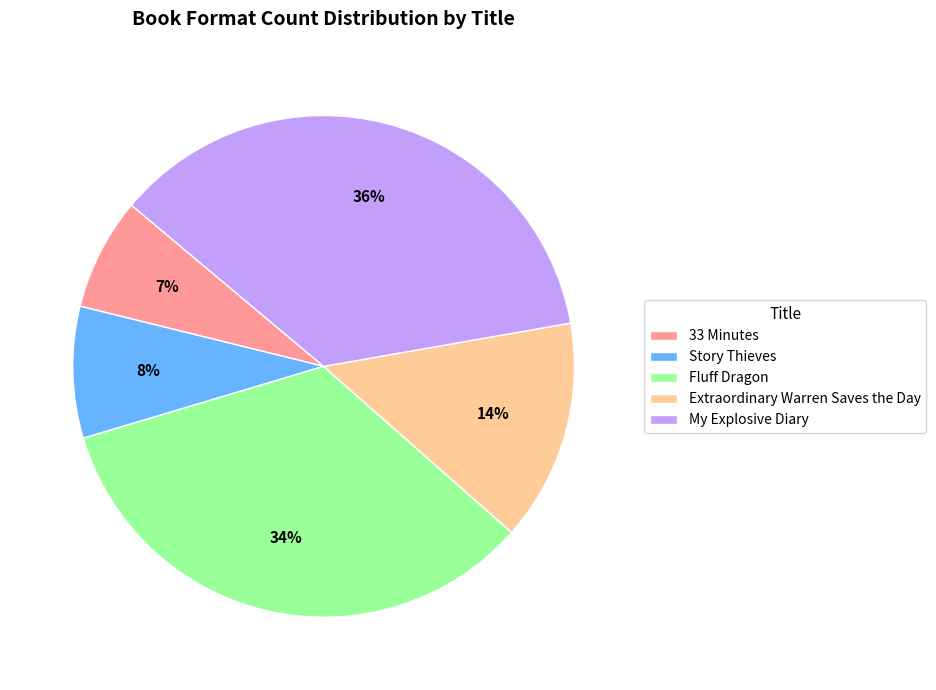

Which slice is the smallest?

33 Minutes